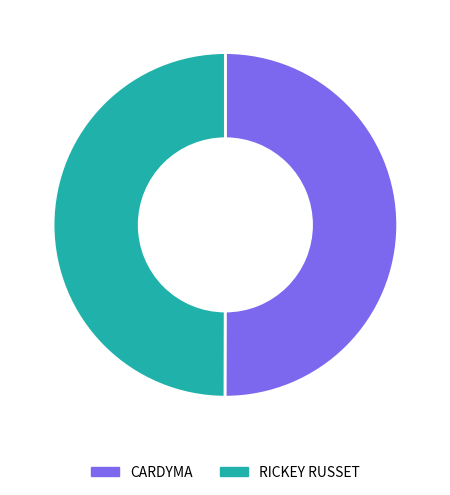

The RICKEY RUSSET slice represents 42% of the pie. True or false?

False